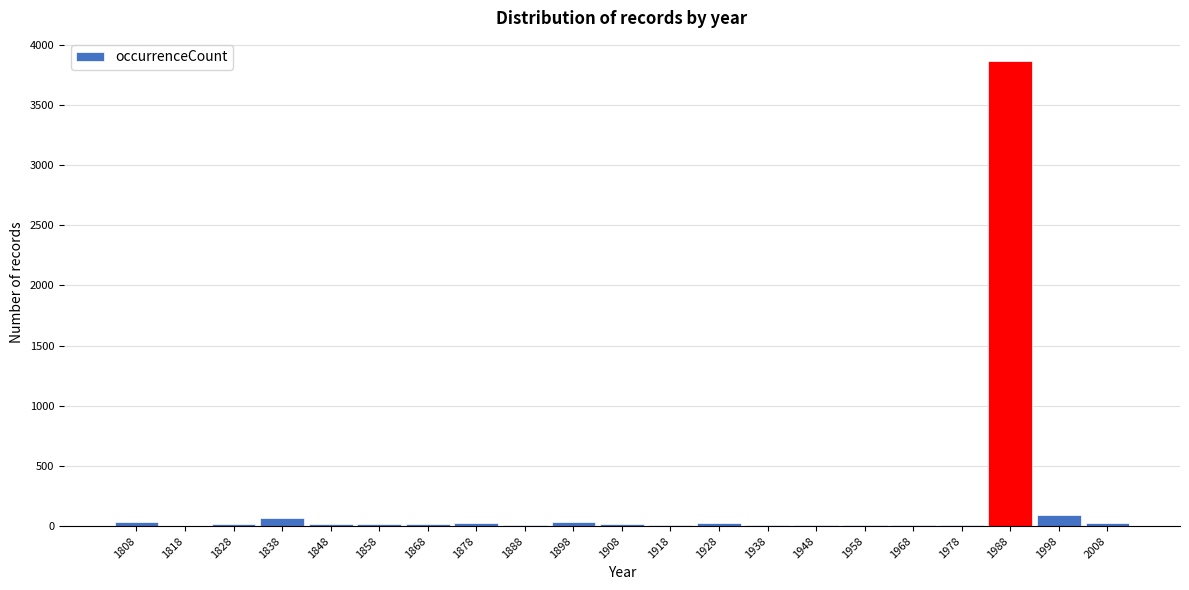

True or false: the data shows 65 at 1838.

True